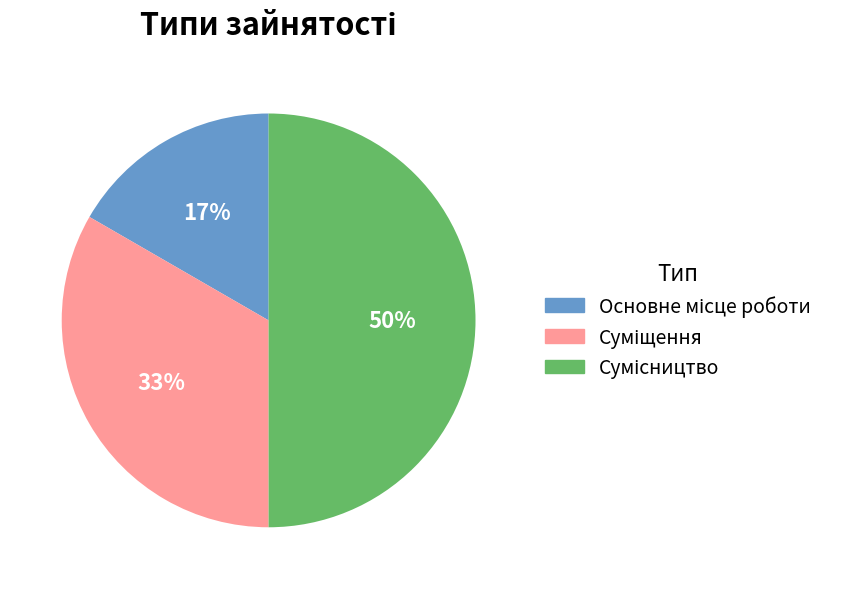

To the nearest percent, what is the difference between the largest and smallest slice percentages?

33%